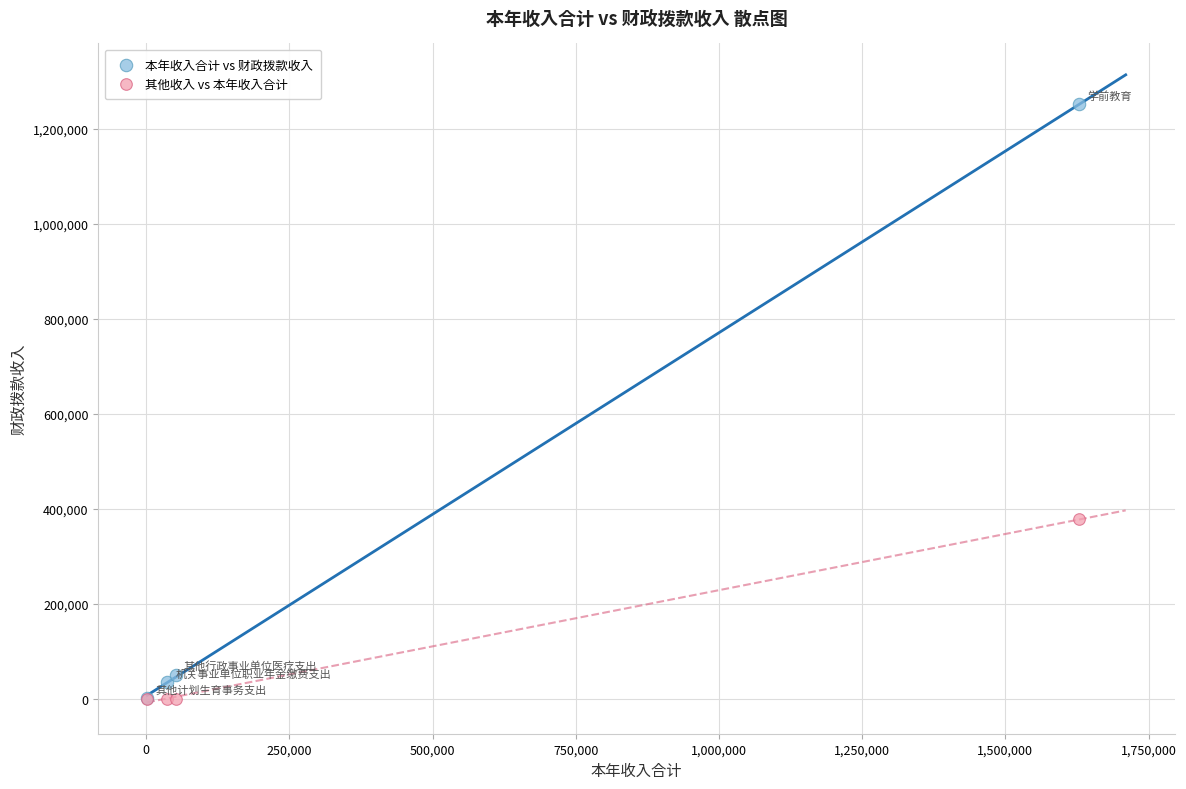

Which series has the widest spread of Y values?

本年收入合计 vs 财政拨款收入